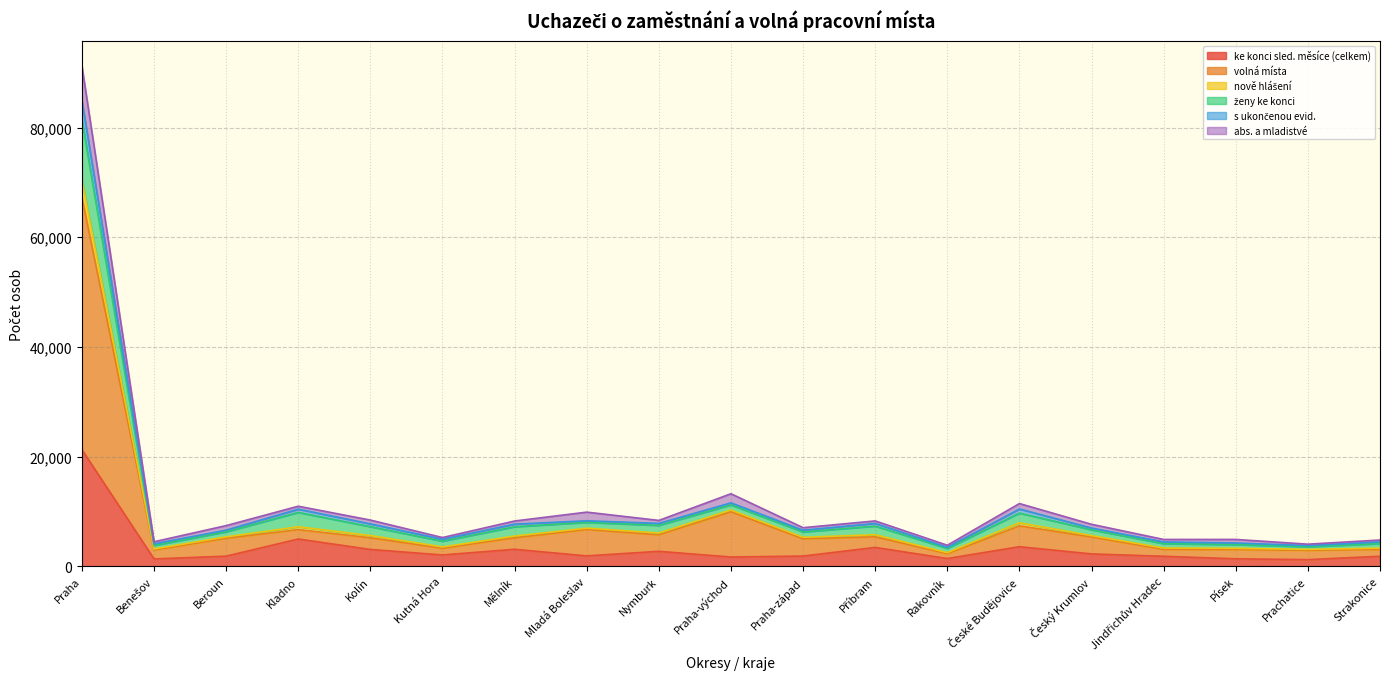

At which category does nově hlášení reach its first local valley?

Benešov